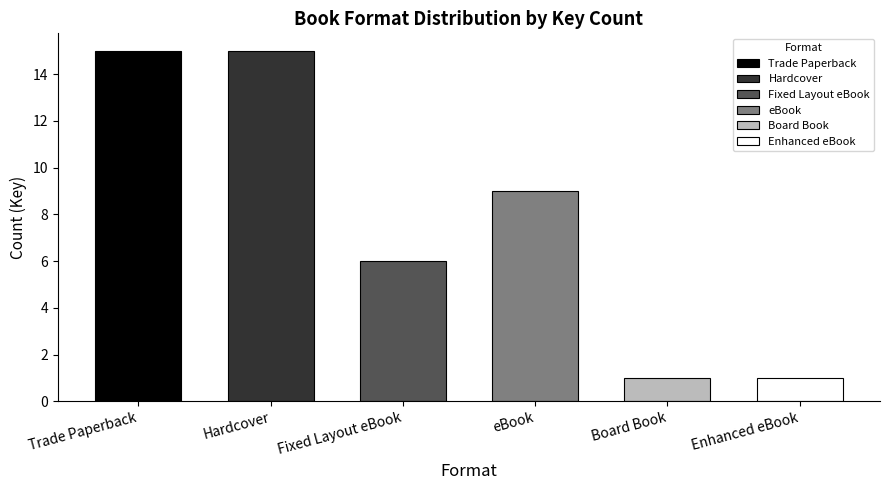

Between Enhanced eBook and Board Book, which is larger?

Enhanced eBook